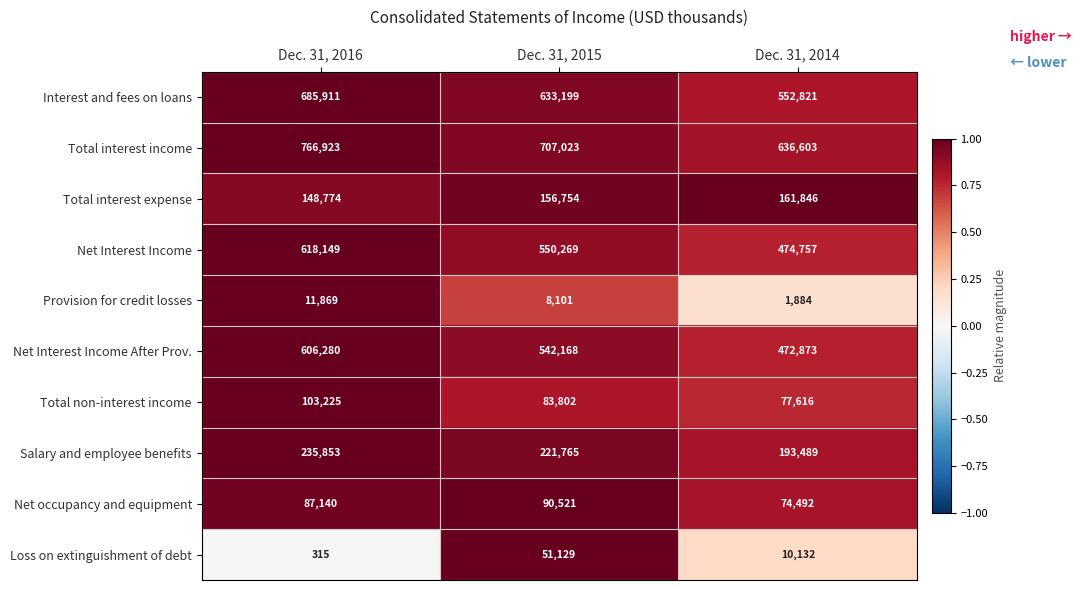

What is the highest value of the Loss on extinguishment of debt series?

51129